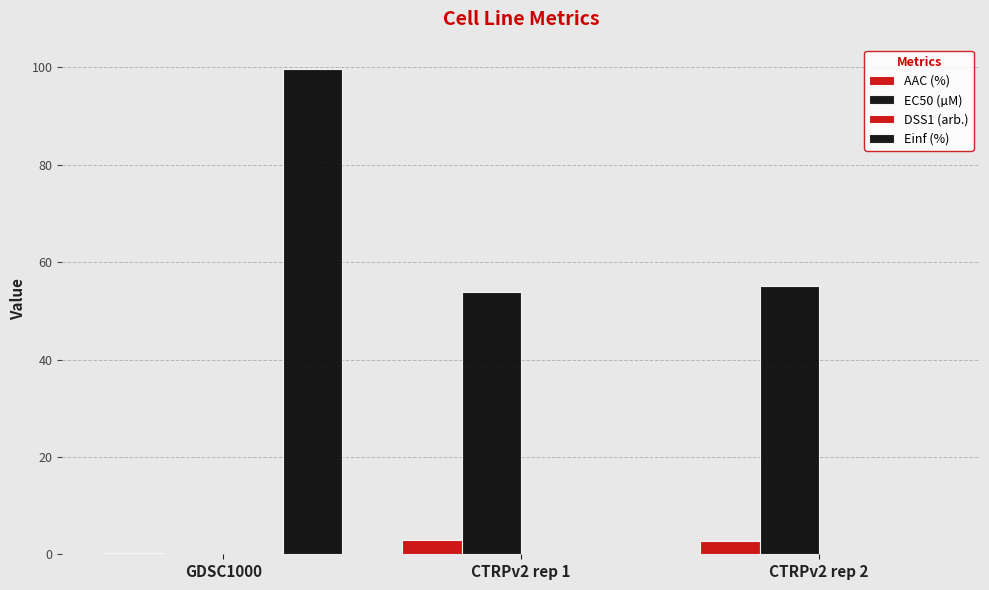

The Einf (%) series shows 170.5 at GDSC1000. True or false?

False